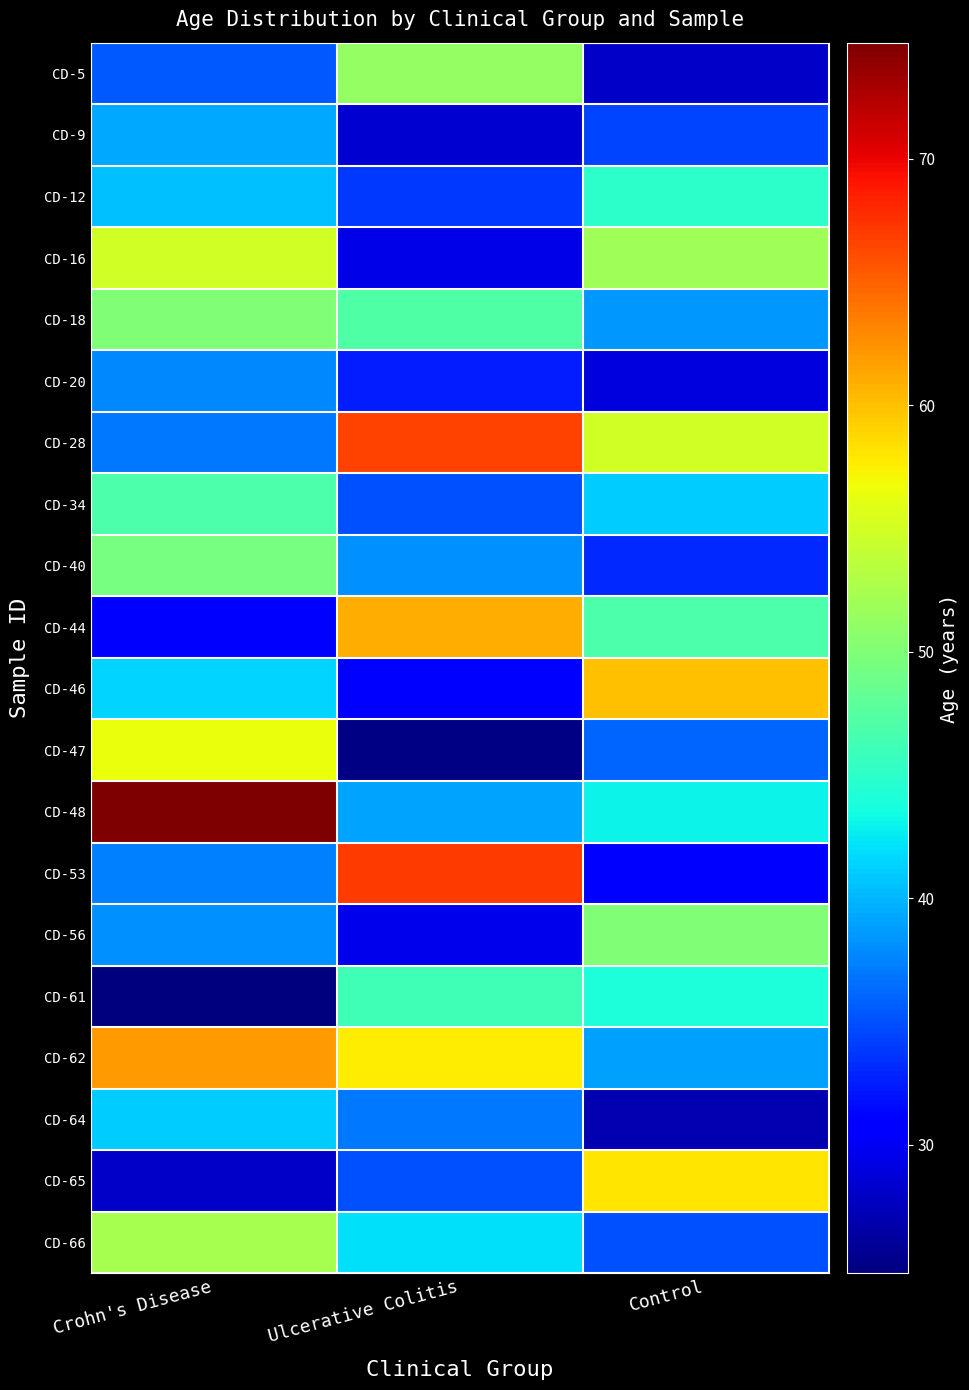

Which series has the largest range (max minus min)?

CD-53